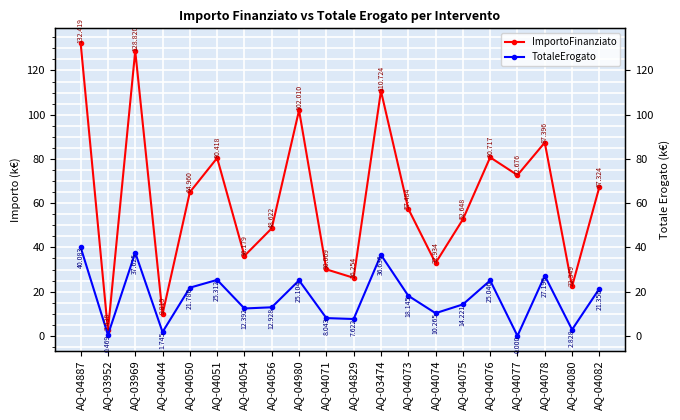

The value of TotaleErogato at AQ-04044 is 1.7. True or false?

True